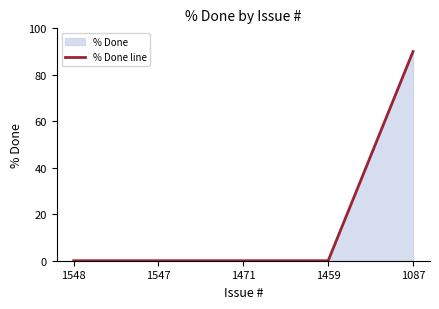

What is the sum of all values?

90